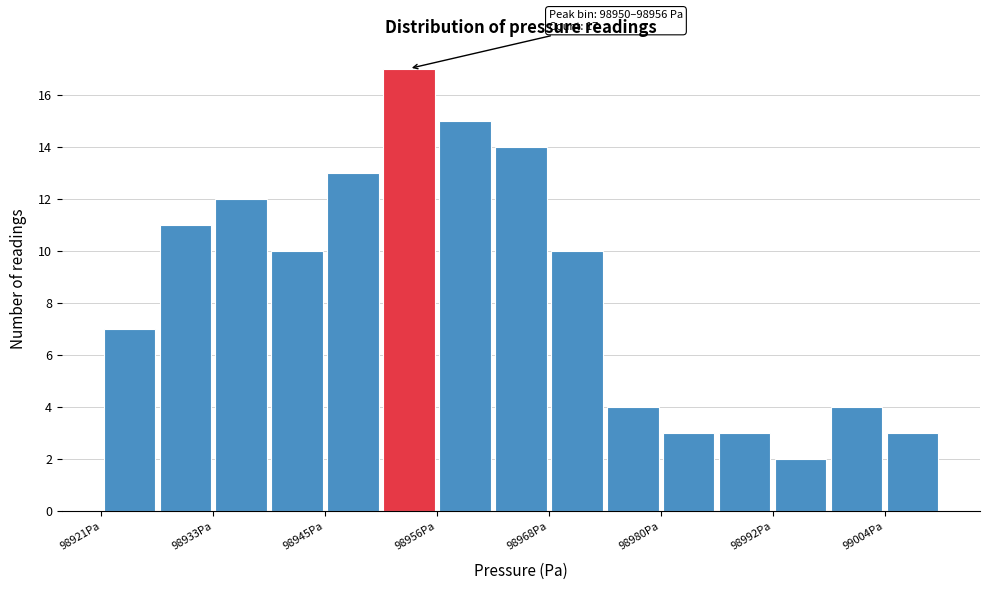

Around what value on the x-axis is the tallest bar? Give the approximate position of its centre, as read against the axis.

98954